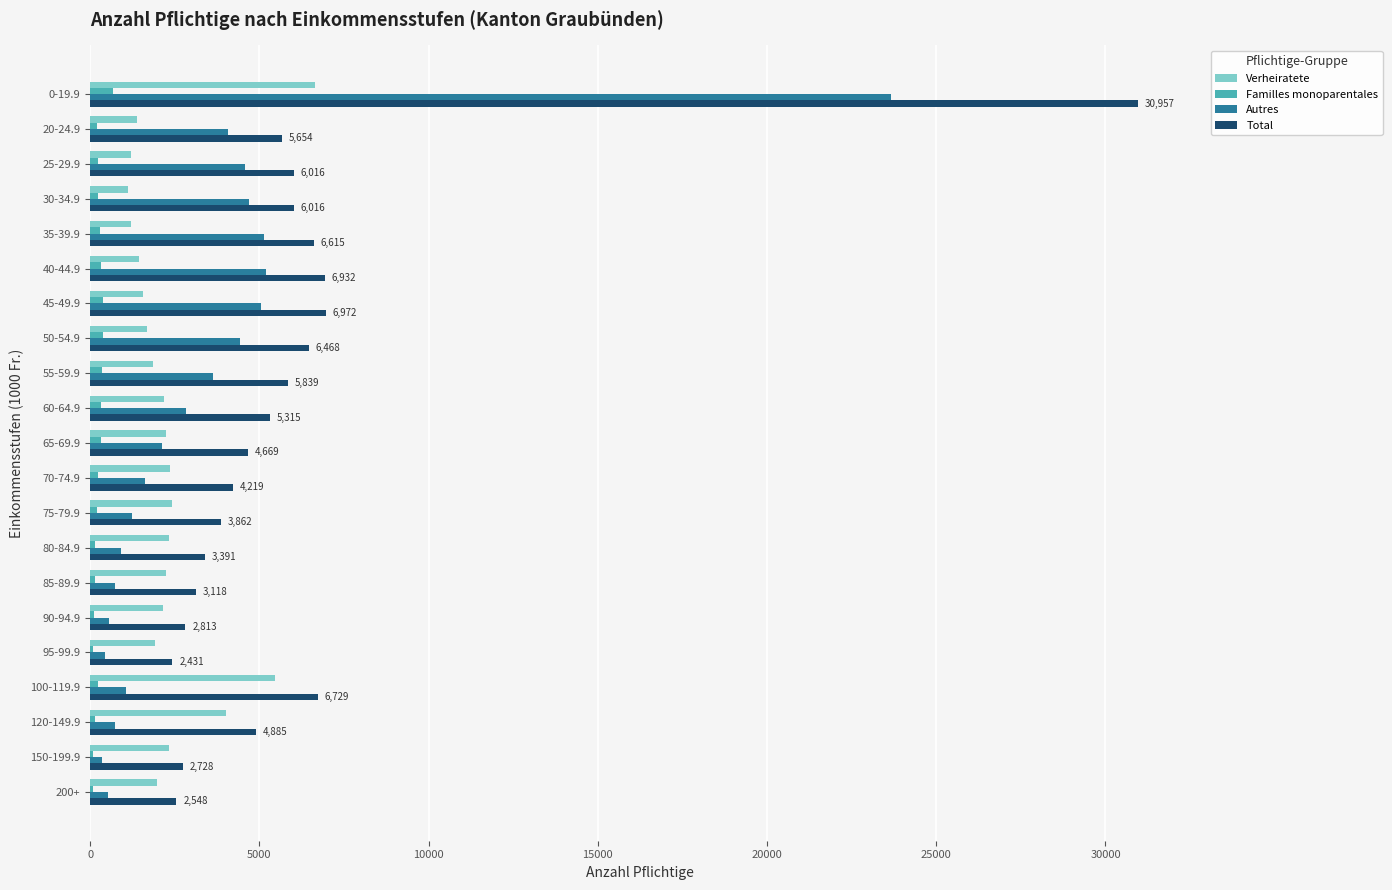

What is the sum of all Total values?

128177